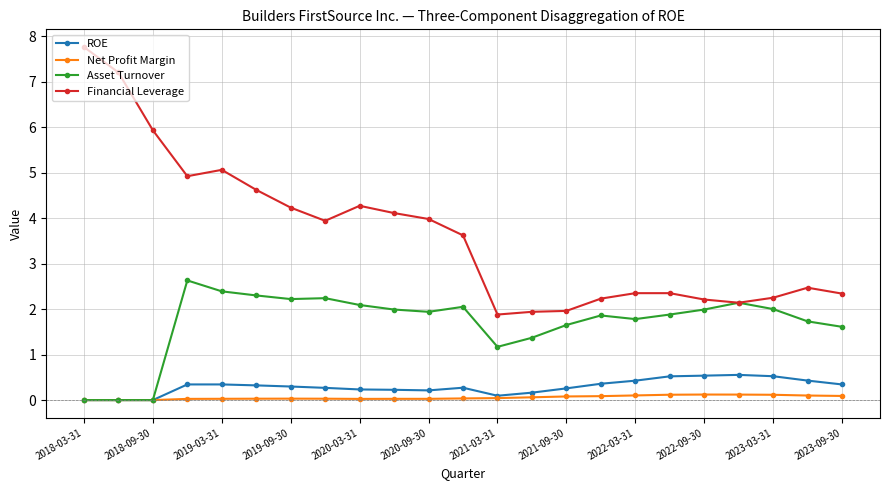

True or false: ROE and Financial Leverage cross at least once.

False